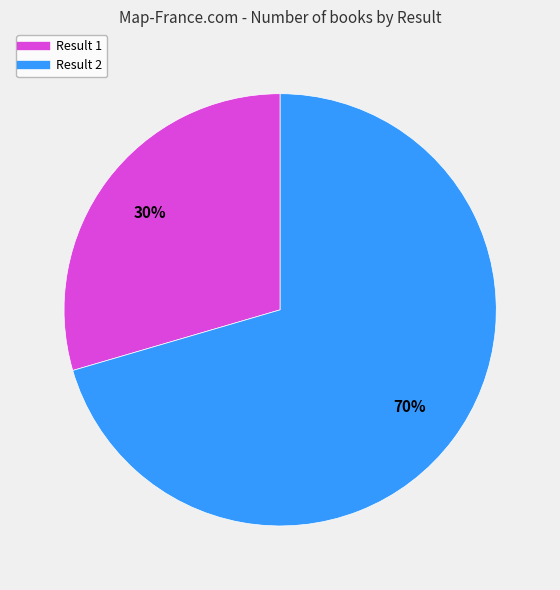

What is the majority slice?

Result 2